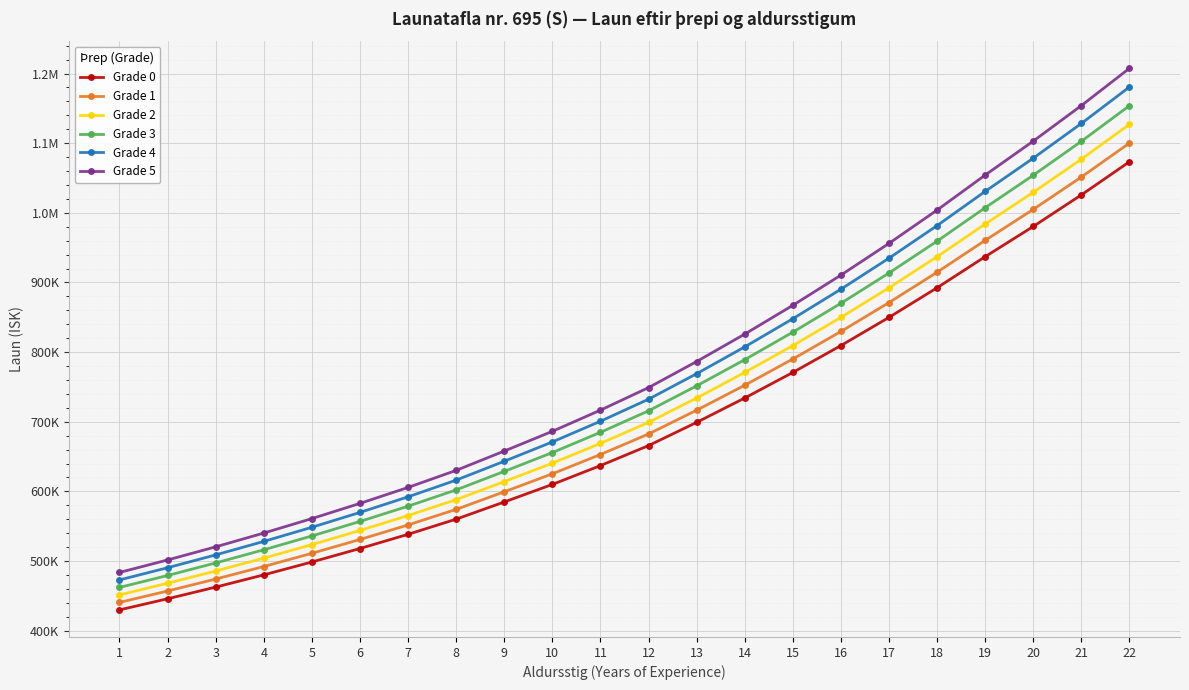

At which label does Grade 3 first exceed 715723?

13